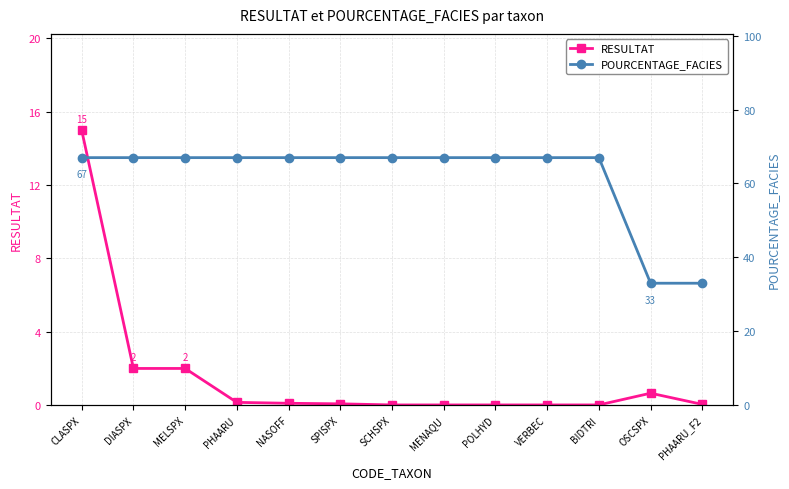

What are all the series names shown in the legend?

RESULTAT, POURCENTAGE_FACIES